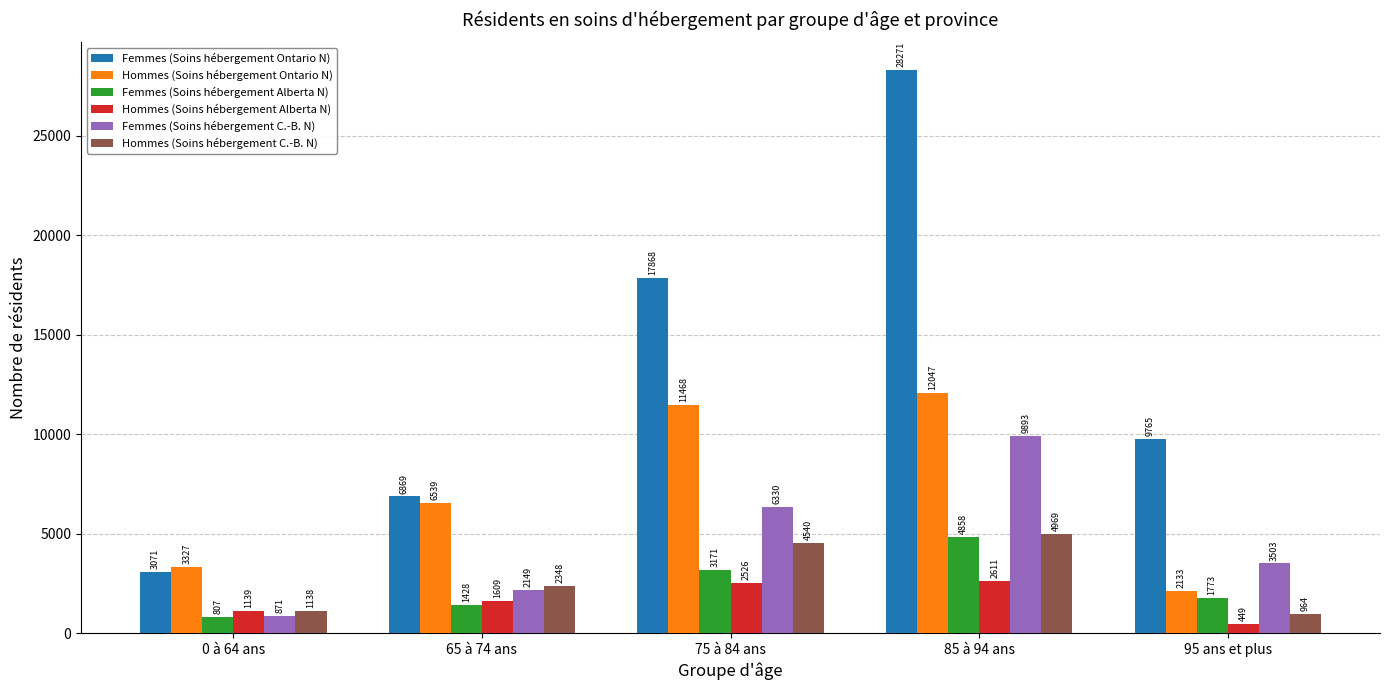

What is the approximate value of Femmes (Soins hébergement Alberta N) at 75 à 84 ans, to the nearest 10?

3170